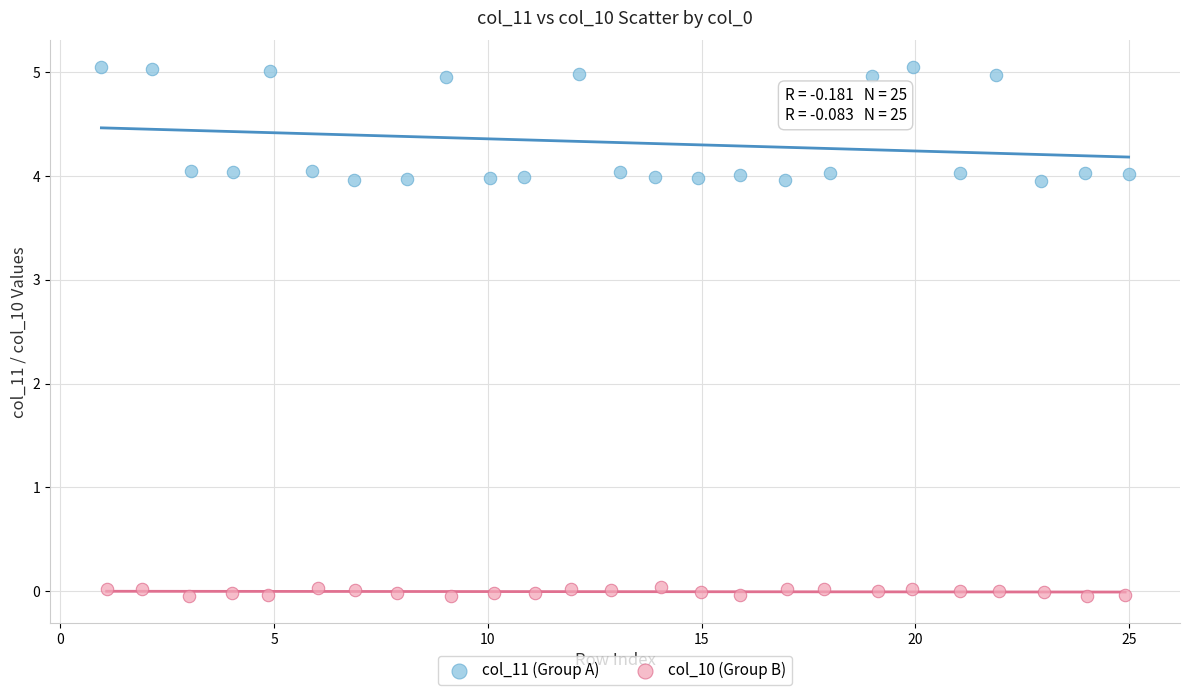

Which series has the widest spread of Y values?

col_11 (Group A)